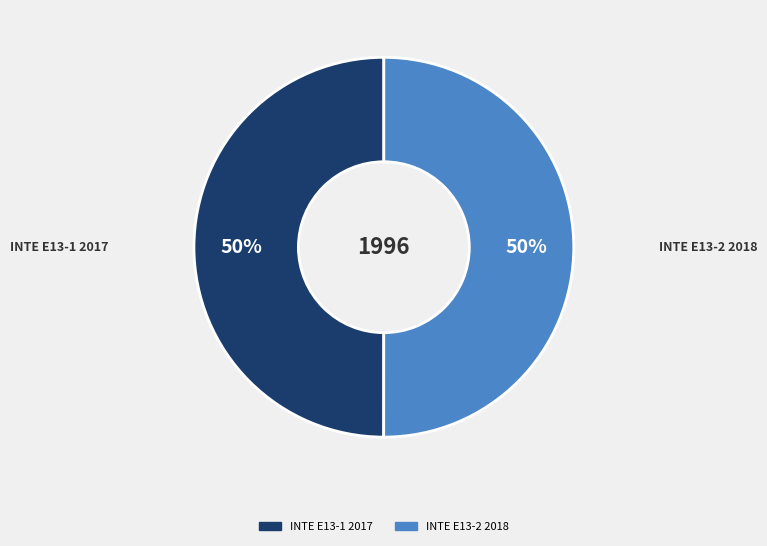

What percentage is the INTE E13-2 2018 slice, to the nearest percent?

50%